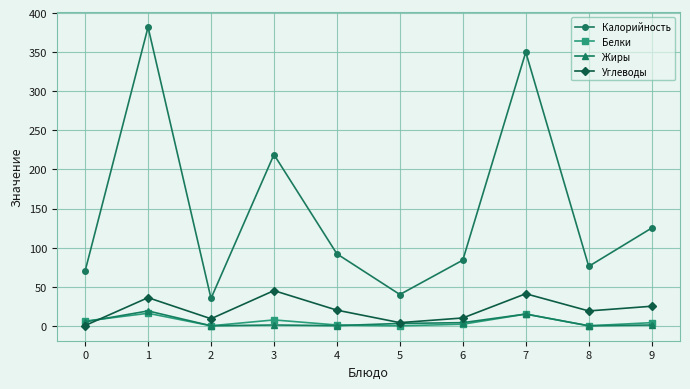

What is the greatest value displayed?

382.0